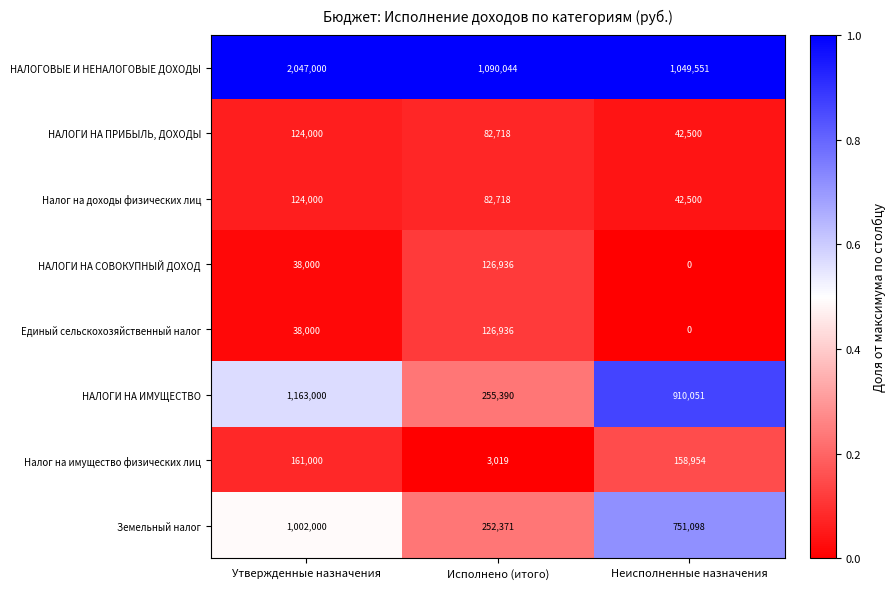

What is the sum of all НАЛОГОВЫЕ И НЕНАЛОГОВЫЕ ДОХОДЫ values?

4186595